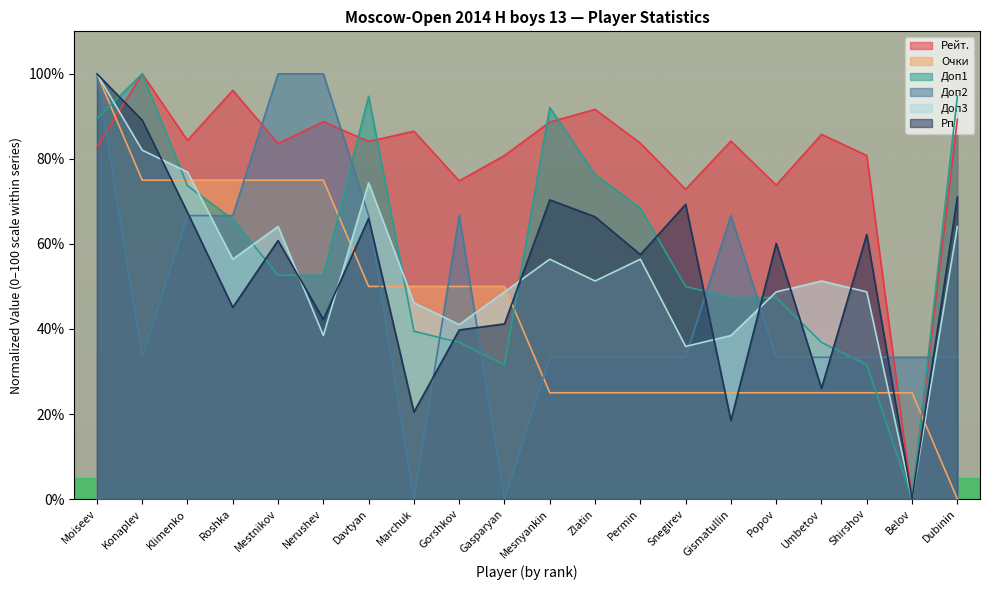

Reading left to right, extract all data points from this chart.

Рейт.: Moiseev=82.7	Konaplev=100.0	Klimenko=84.4	Roshka=96.1	Mestnikov=83.6	Nerushev=88.7	Davtyan=84.1	Marchuk=86.5	Gorshkov=74.8	Gasparyan=80.8	Mesnyankin=88.7	Zlatin=91.6	Permin=83.7	Snegirev=72.8	Gismatullin=84.2	Popov=73.8	Umbetov=85.8	Shirshov=80.8	Belov=0.0	Dubinin=89.3
Очки: Moiseev=100.0	Konaplev=75.0	Klimenko=75.0	Roshka=75.0	Mestnikov=75.0	Nerushev=75.0	Davtyan=50.0	Marchuk=50.0	Gorshkov=50.0	Gasparyan=50.0	Mesnyankin=25.0	Zlatin=25.0	Permin=25.0	Snegirev=25.0	Gismatullin=25.0	Popov=25.0	Umbetov=25.0	Shirshov=25.0	Belov=25.0	Dubinin=0.0
Доп1: Moiseev=89.5	Konaplev=100.0	Klimenko=73.7	Roshka=65.8	Mestnikov=52.6	Nerushev=52.6	Davtyan=94.7	Marchuk=39.5	Gorshkov=36.8	Gasparyan=31.6	Mesnyankin=92.1	Zlatin=76.3	Permin=68.4	Snegirev=50.0	Gismatullin=47.4	Popov=47.4	Umbetov=36.8	Shirshov=31.6	Belov=0.0	Dubinin=94.7
Доп2: Moiseev=100.0	Konaplev=33.3	Klimenko=66.7	Roshka=66.7	Mestnikov=100.0	Nerushev=100.0	Davtyan=66.7	Marchuk=0.0	Gorshkov=66.7	Gasparyan=0.0	Mesnyankin=33.3	Zlatin=33.3	Permin=33.3	Snegirev=33.3	Gismatullin=66.7	Popov=33.3	Umbetov=33.3	Shirshov=33.3	Belov=33.3	Dubinin=33.3
Доп3: Moiseev=100.0	Konaplev=82.1	Klimenko=76.9	Roshka=56.4	Mestnikov=64.1	Nerushev=38.5	Davtyan=74.4	Marchuk=46.2	Gorshkov=41.0	Gasparyan=48.7	Mesnyankin=56.4	Zlatin=51.3	Permin=56.4	Snegirev=35.9	Gismatullin=38.5	Popov=48.7	Umbetov=51.3	Shirshov=48.7	Belov=0.0	Dubinin=64.1
Рп: Moiseev=100.0	Konaplev=89.1	Klimenko=67.4	Roshka=45.1	Mestnikov=60.8	Nerushev=42.2	Davtyan=66.0	Marchuk=20.5	Gorshkov=39.8	Gasparyan=41.2	Mesnyankin=70.4	Zlatin=66.4	Permin=57.5	Snegirev=69.3	Gismatullin=18.5	Popov=60.1	Umbetov=26.0	Shirshov=62.2	Belov=0.0	Dubinin=71.0